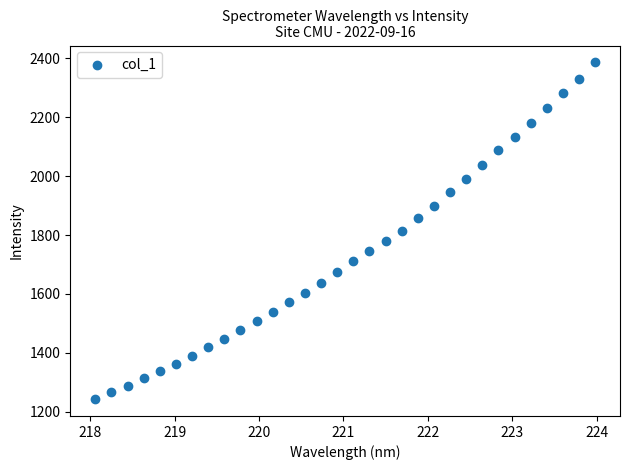

What is the range of Y values (max minus min)?

1143.5